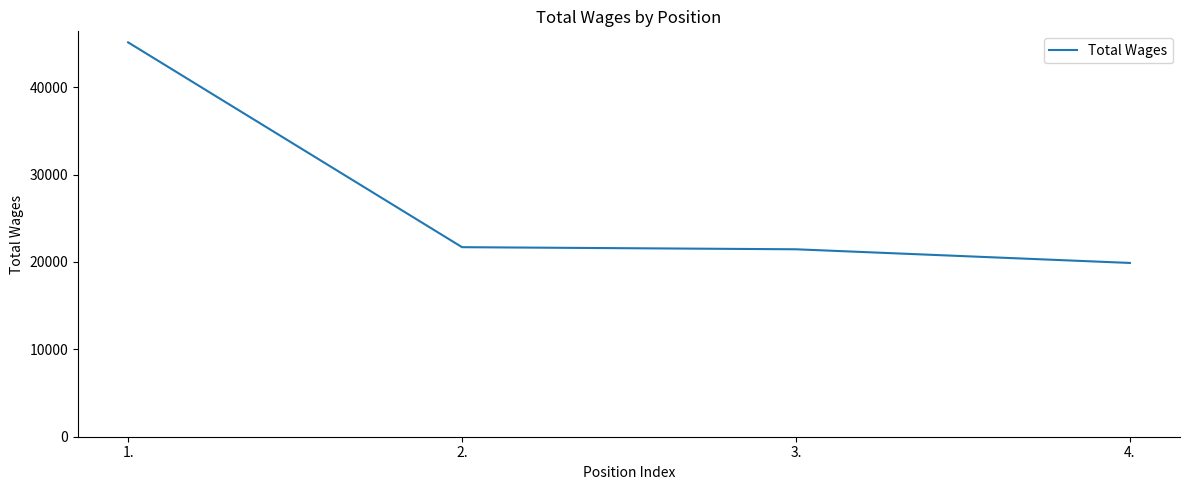

What is the approximate value at 4., to the nearest 100?

19900